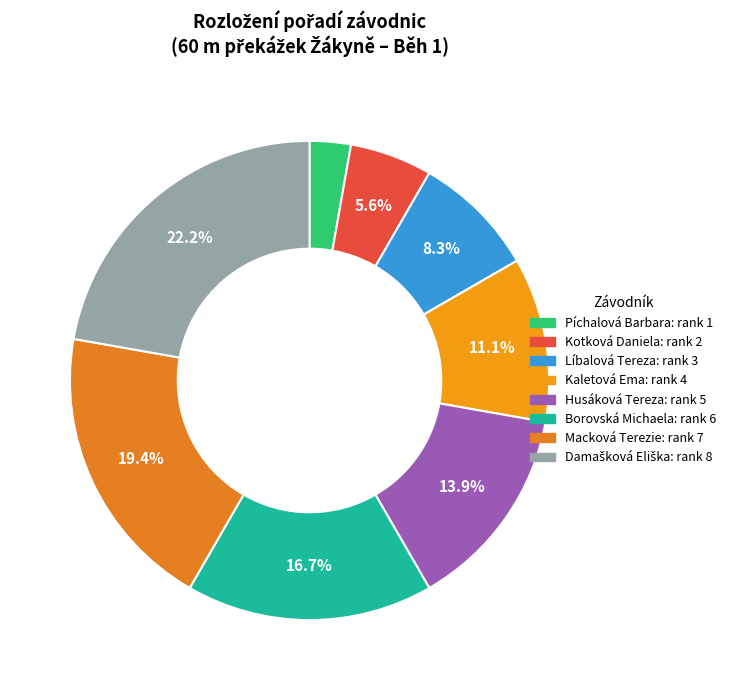

Count the number of slices in the pie.

8